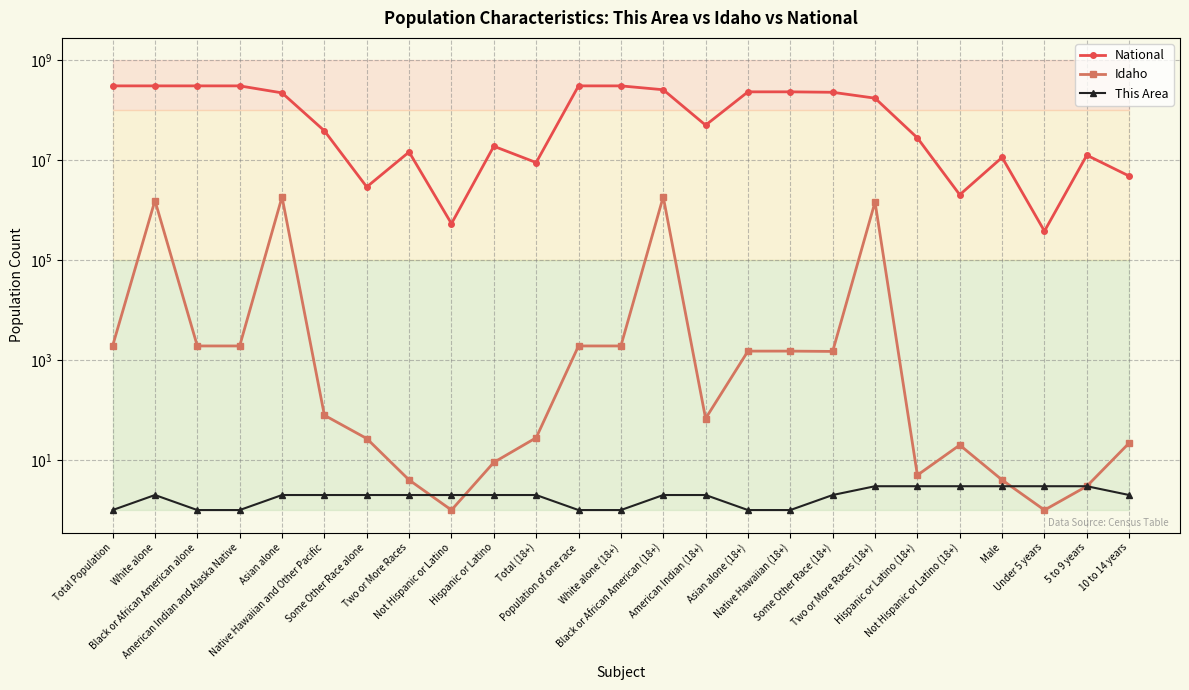

What is the difference between the Idaho values at Two or More Races and Black or African American alone?

1921